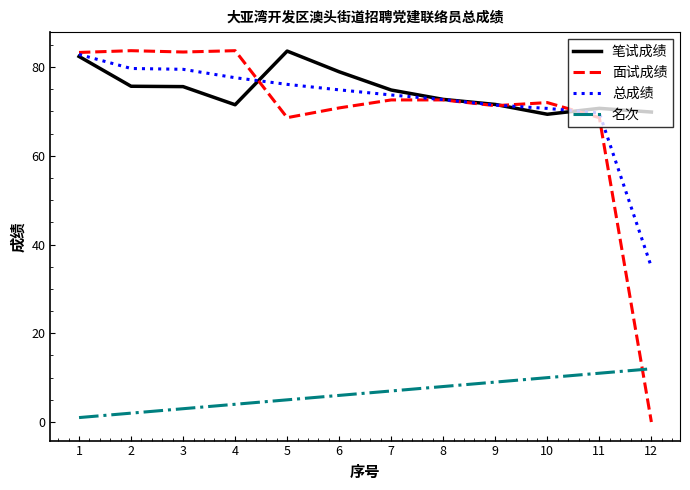

Rank the series at 4 from lowest to highest value.

名次, 笔试成绩, 总成绩, 面试成绩